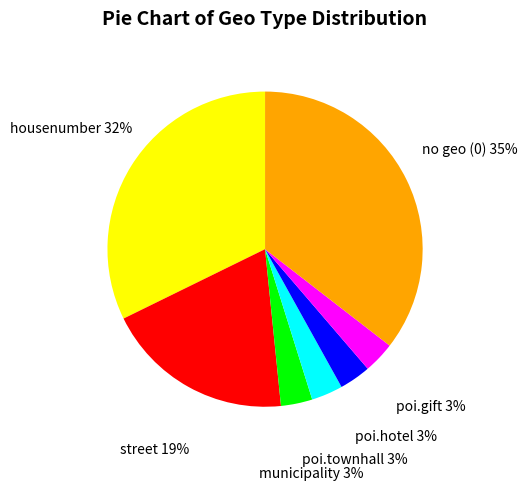

Is the sum of housenumber and street greater than half?

Yes